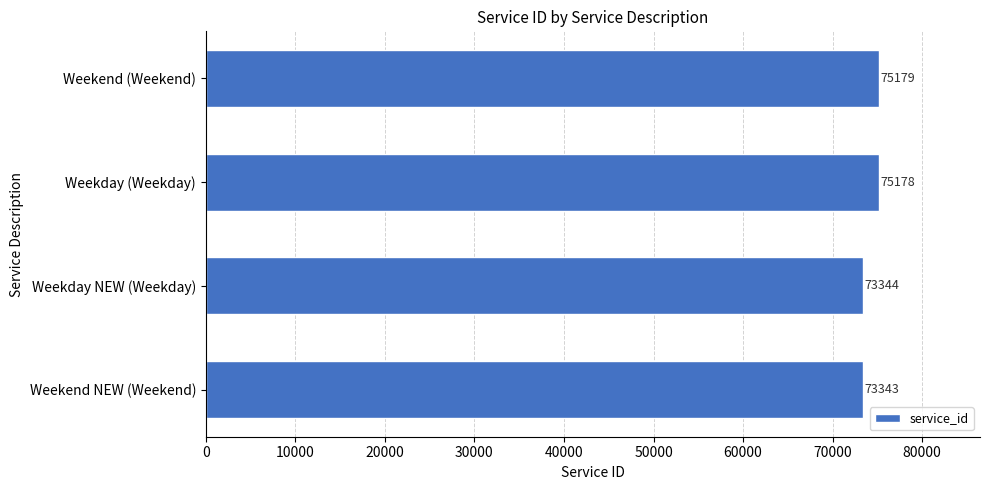

List the labels in order of value, smallest first.

Weekend NEW (Weekend), Weekday NEW (Weekday), Weekday (Weekday), Weekend (Weekend)